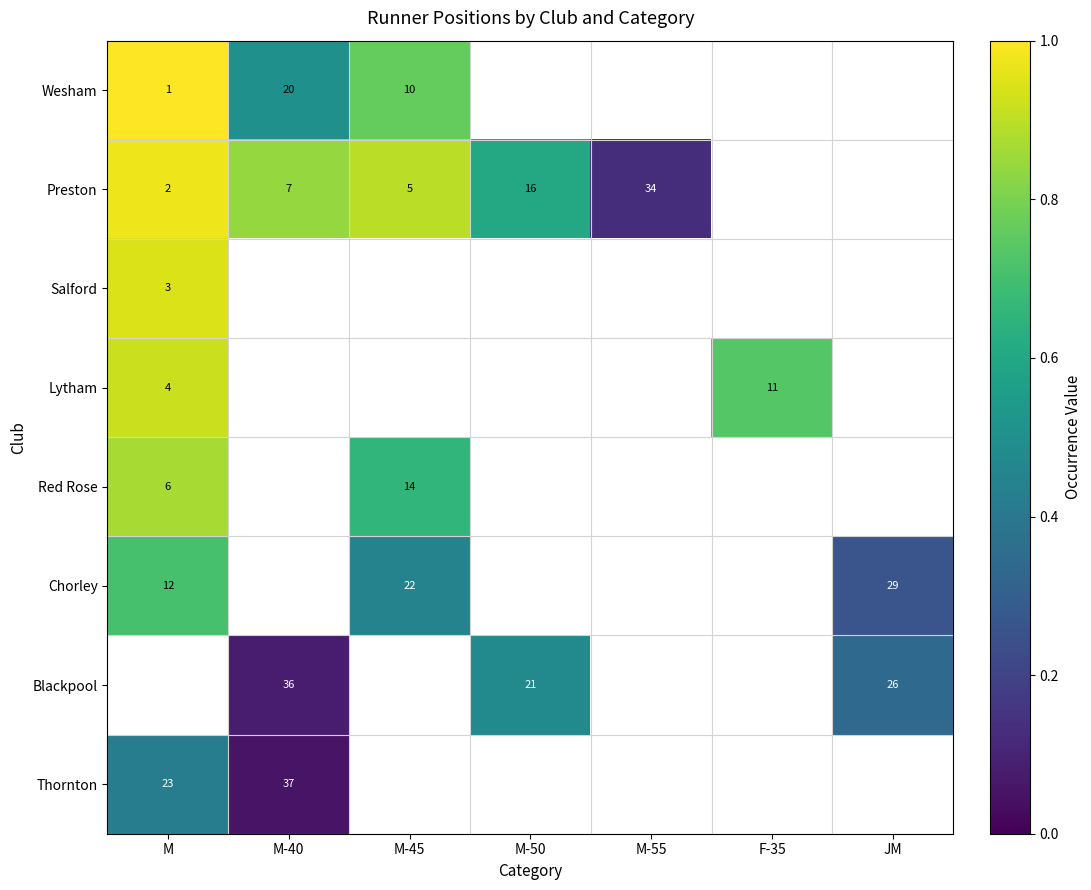

Is it true that Wesham equals 10 at M-45?

True